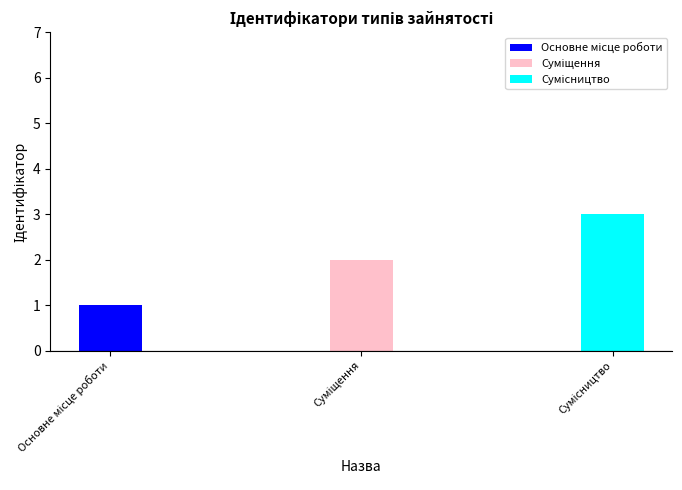

Which label corresponds to the smallest value in the chart?

Основне місце роботи